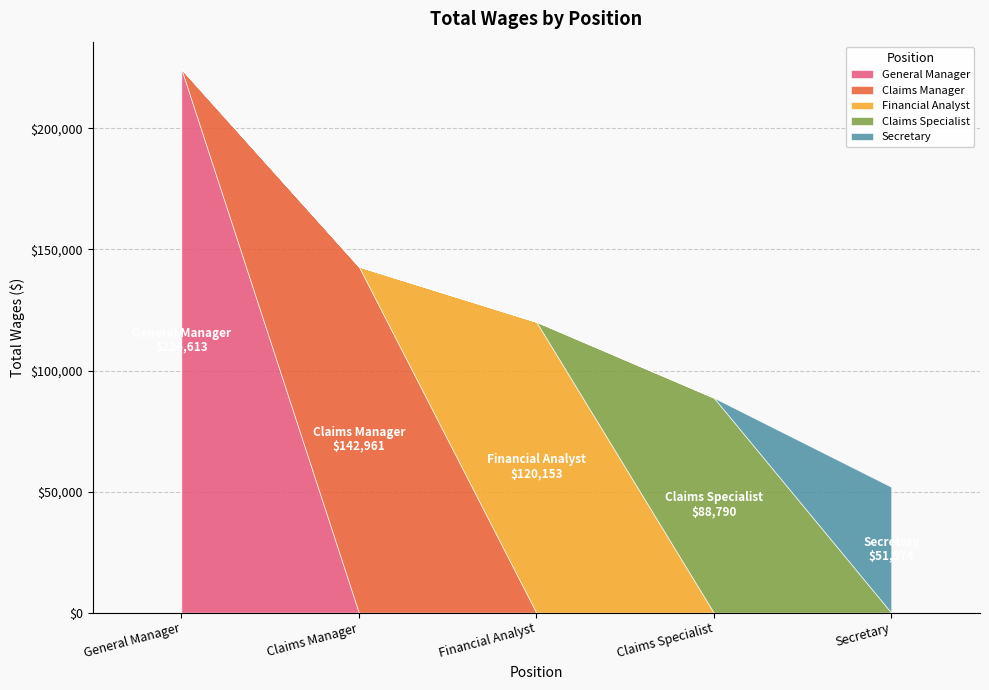

The chart shows a value of 229602 at Claims Manager. True or false?

False